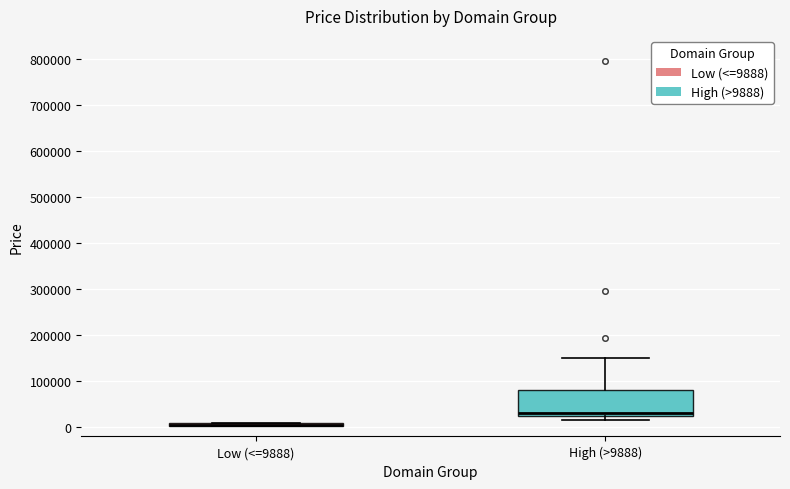

Which box is the tallest, from its lower edge to its upper edge?

High (>9888)